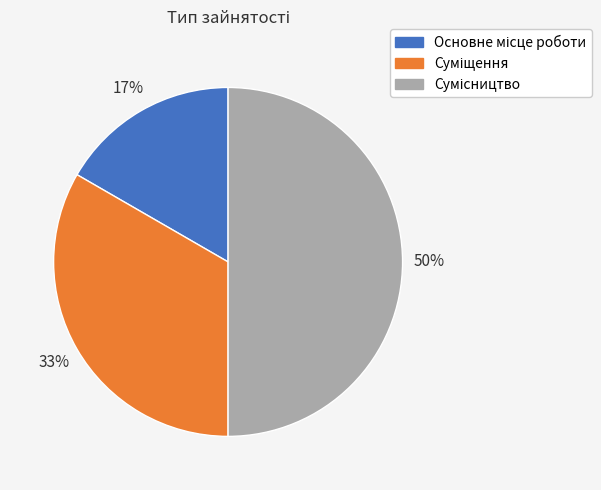

To the nearest percent, what is the average slice percentage?

33%